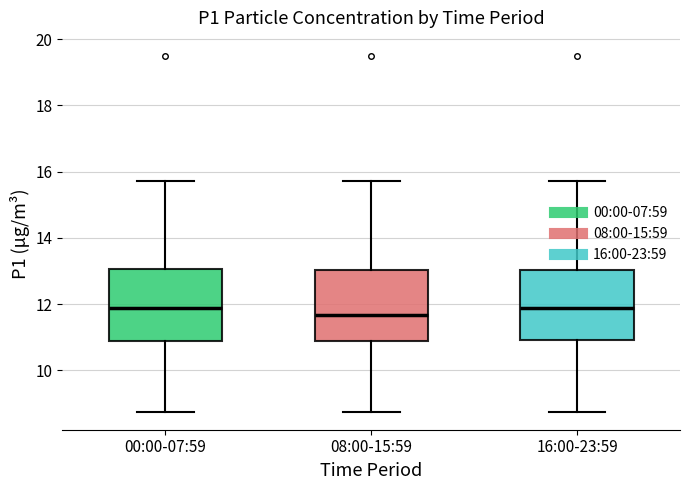

Where does the median line of the box for 08:00-15:59 sit on the y-axis? The values are not printed on the chart, so give them approximately, as read against the axis.

11.6